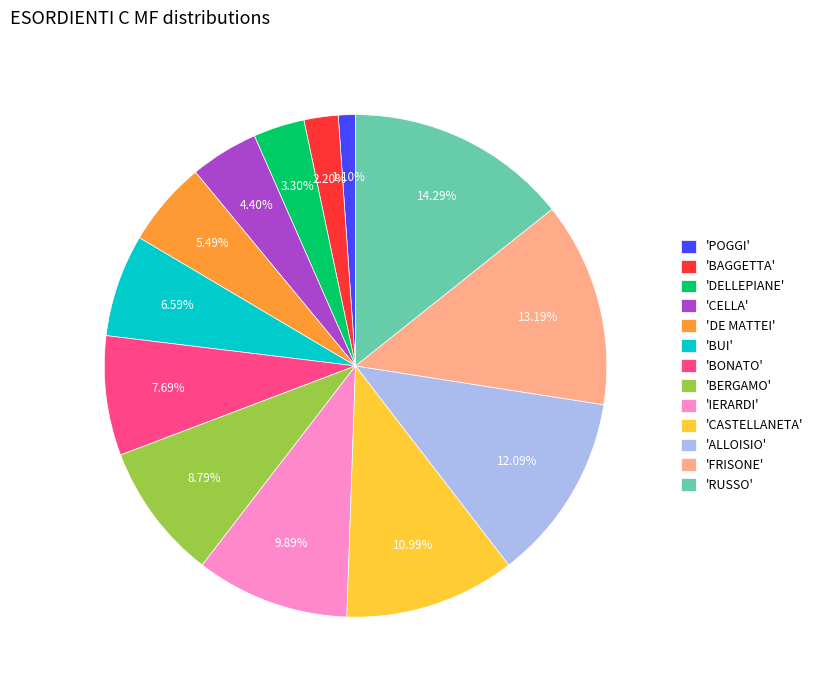

Count the number of slices in the pie.

13